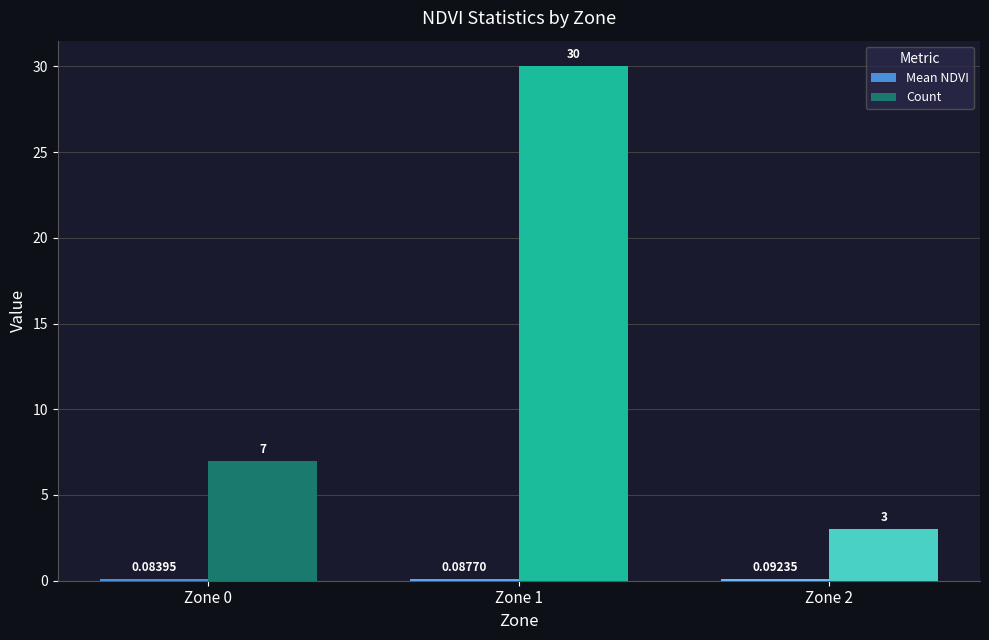

Count the number of categories in the chart.

3